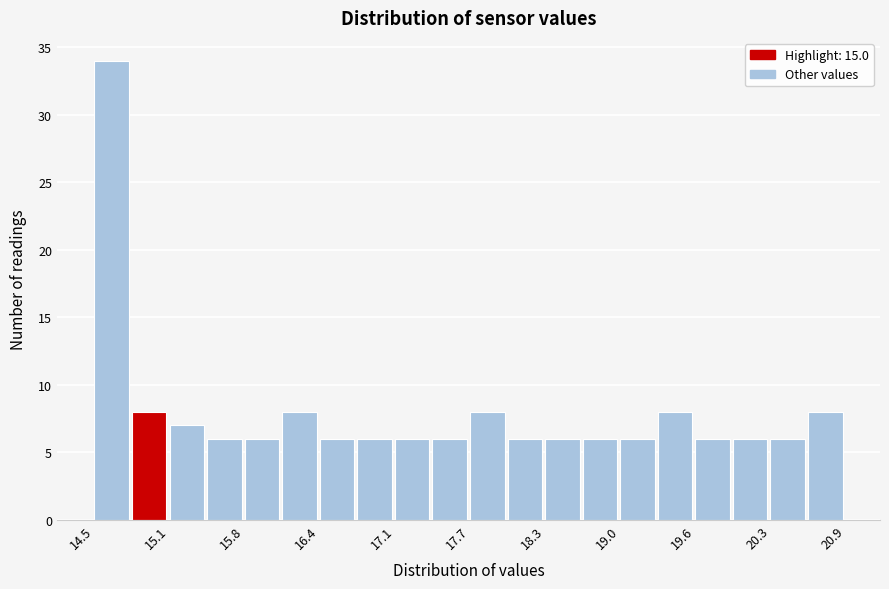

Read against the x-axis, roughly where is the centre of the tallest bar?

14.6